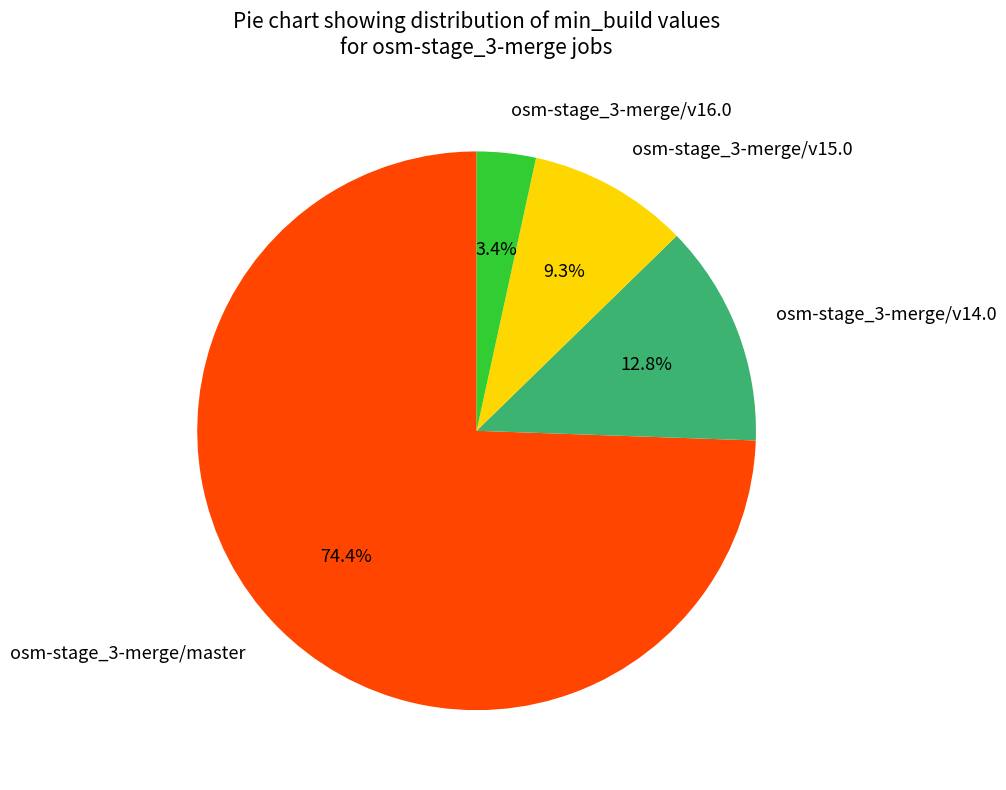

To the nearest percent, what percentage of the pie is osm-stage_3-merge/master?

74%